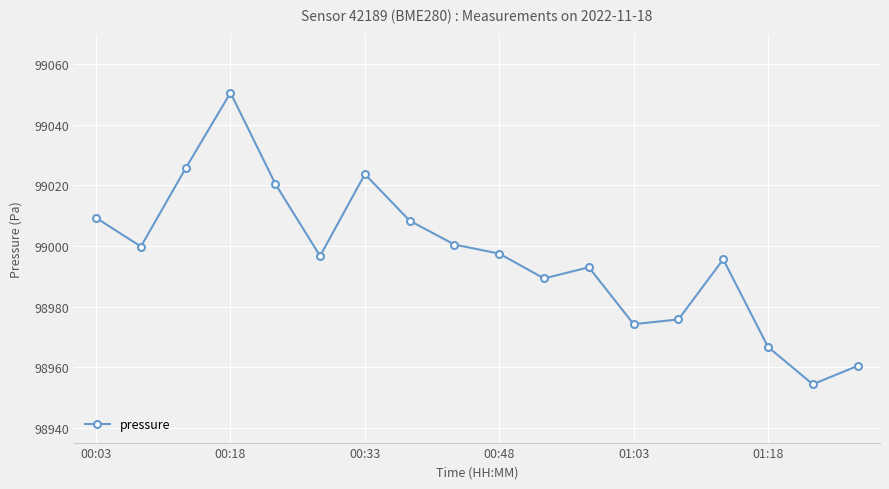

What is the value of the 17th point from the left?

98954.3